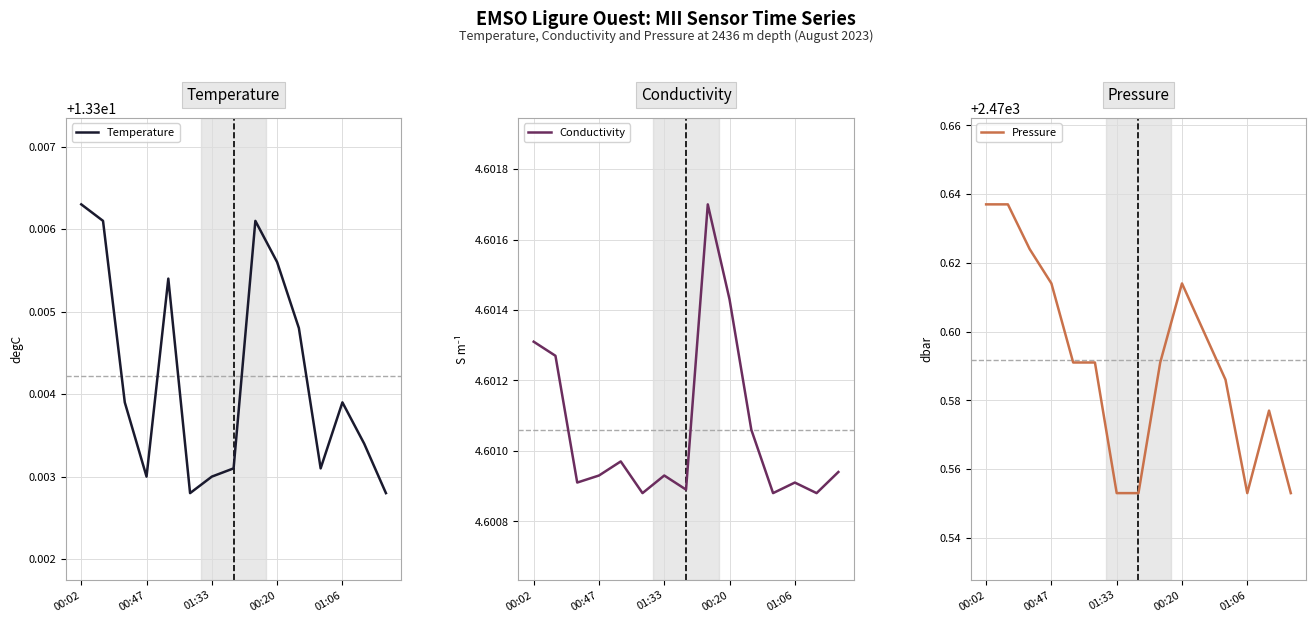

How many lines are shown in the chart?

3